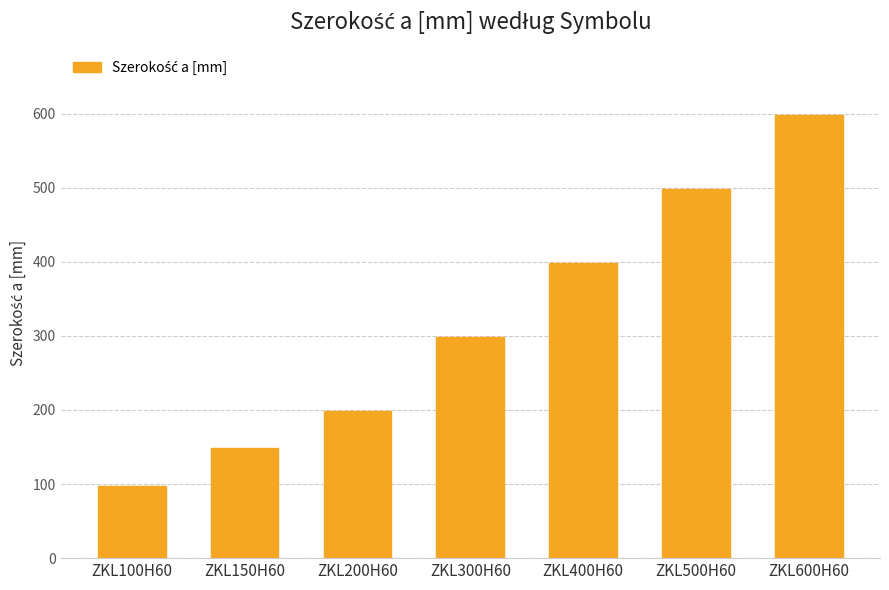

Rank the categories by value from lowest to highest.

ZKL100H60, ZKL150H60, ZKL200H60, ZKL300H60, ZKL400H60, ZKL500H60, ZKL600H60